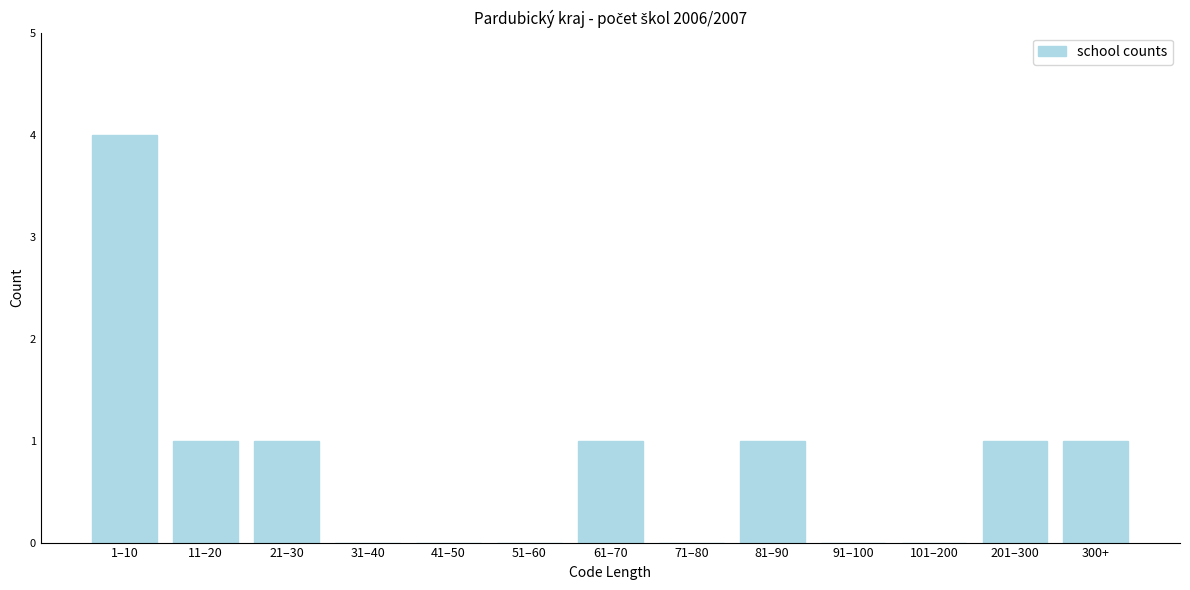

Reading left to right, extract all data points from this chart.

1–10=4	11–20=1	21–30=1	31–40=0	41–50=0	51–60=0	61–70=1	71–80=0	81–90=1	91–100=0	101–200=0	201–300=1	300+=1